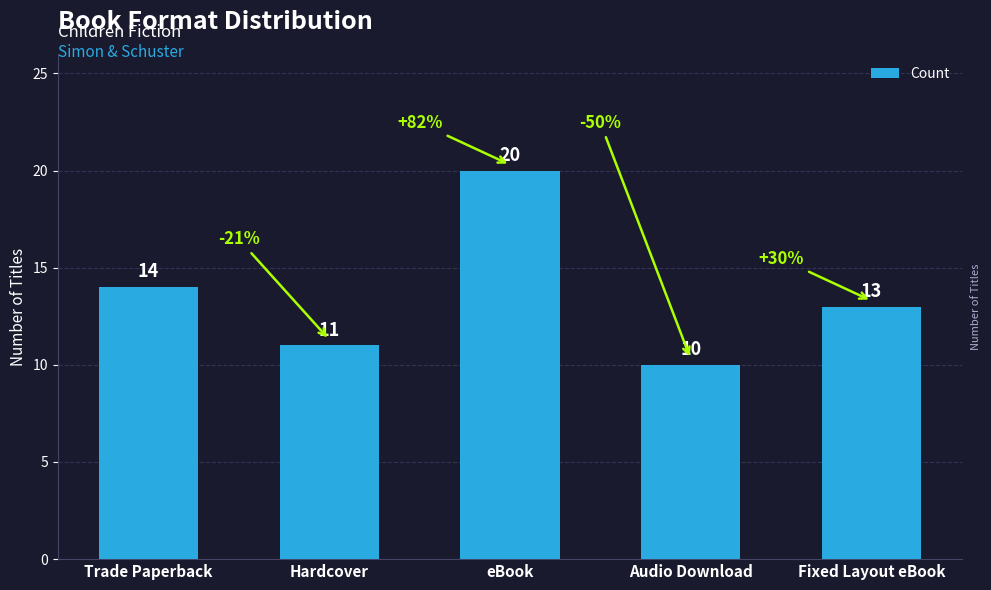

Between Fixed Layout eBook and eBook, which is larger?

eBook